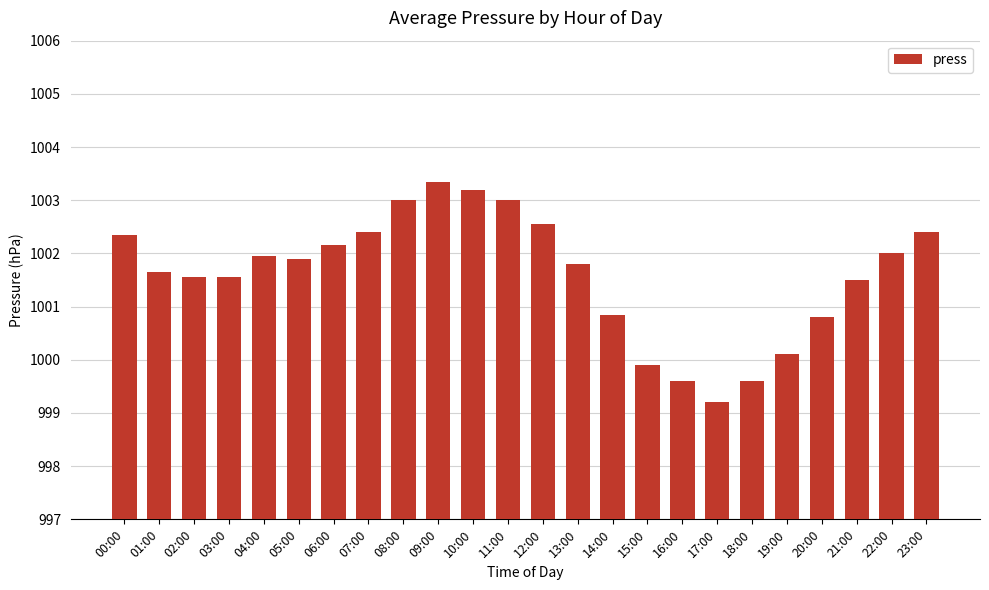

At which category does the chart reach its minimum across all series?

17:00